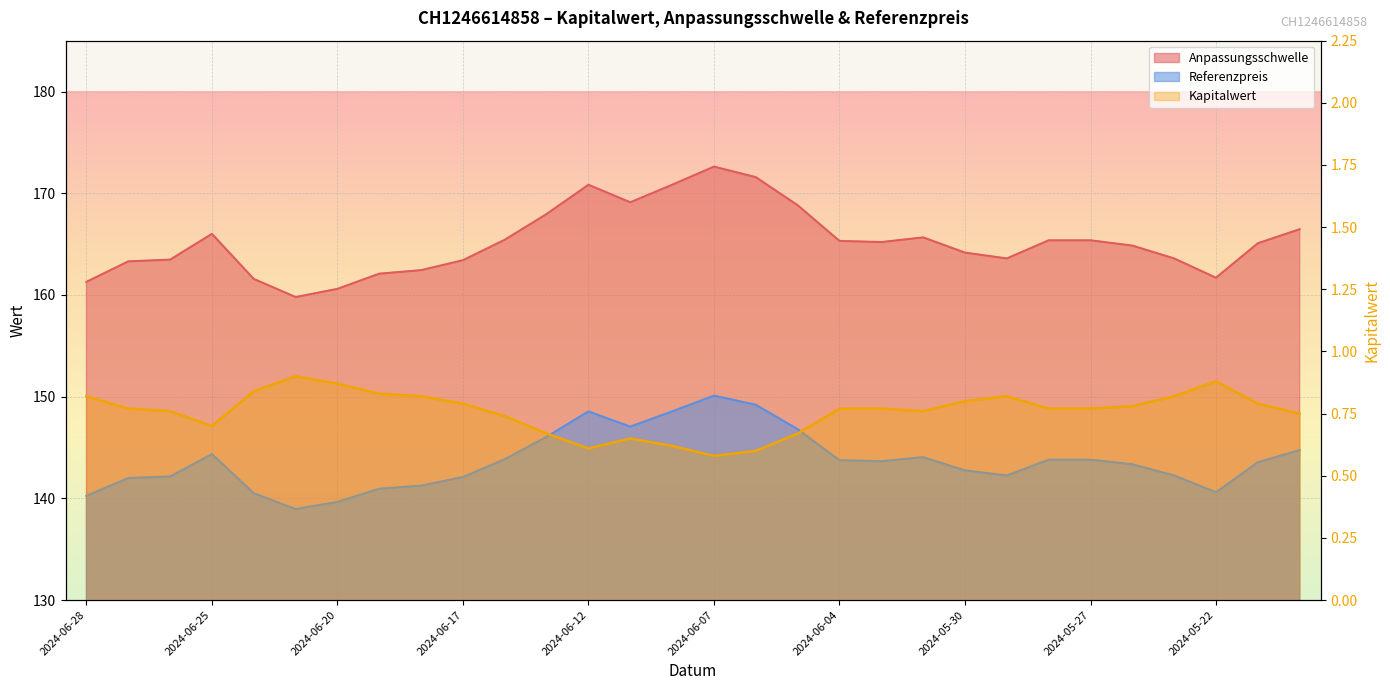

At 2024-06-13, list the series in order from smallest to largest.

Kapitalwert, Referenzpreis, Anpassungsschwelle